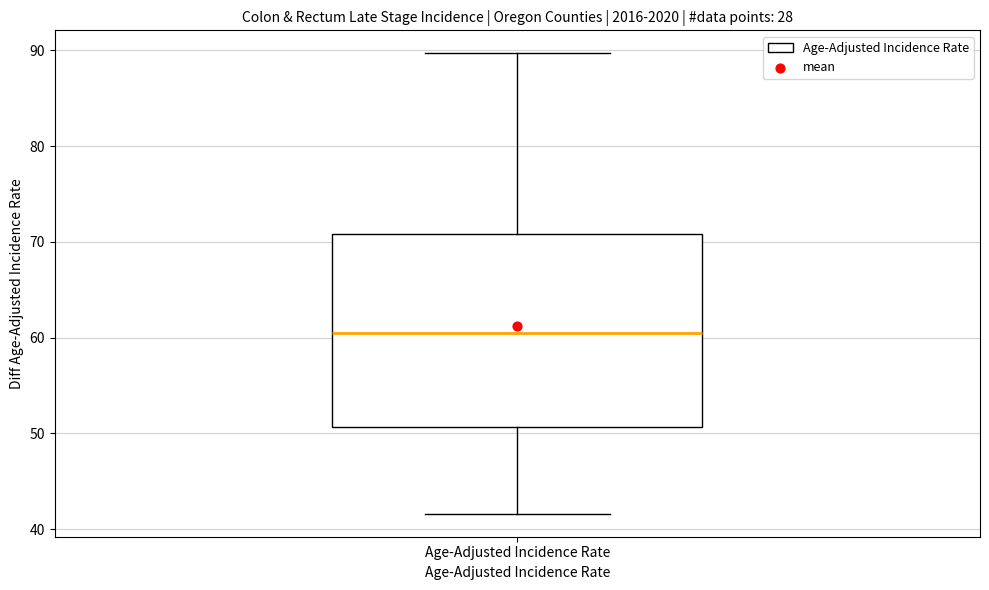

Transcribe this box plot: give where the median line is, the range the box spans, and where the two whiskers end, as read against the y-axis. The values are not printed on the chart, so give them approximately, as read against the axis.

median 61, box 51 to 71, whiskers 42 to 90